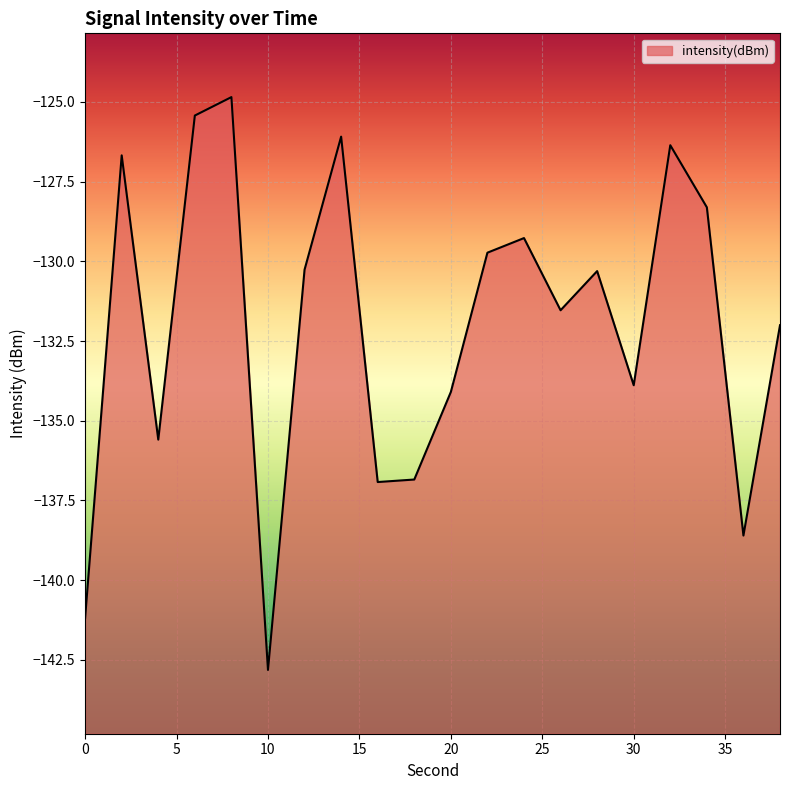

Between 38 and 18, which is larger?

38